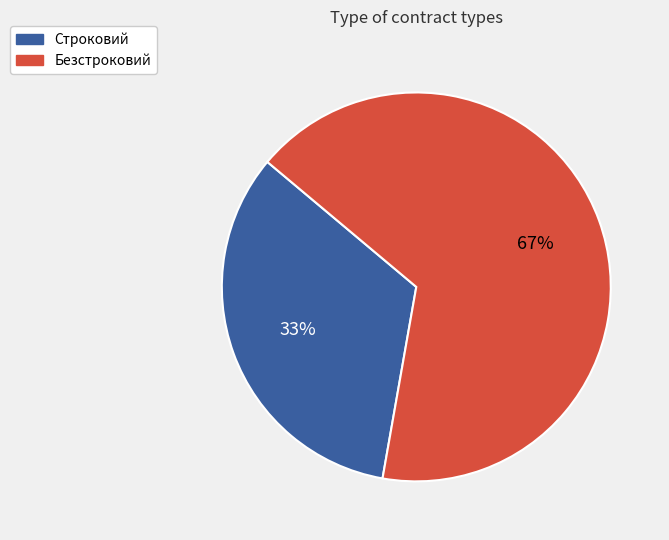

Is the sum of Безстроковий and Строковий greater than half?

Yes